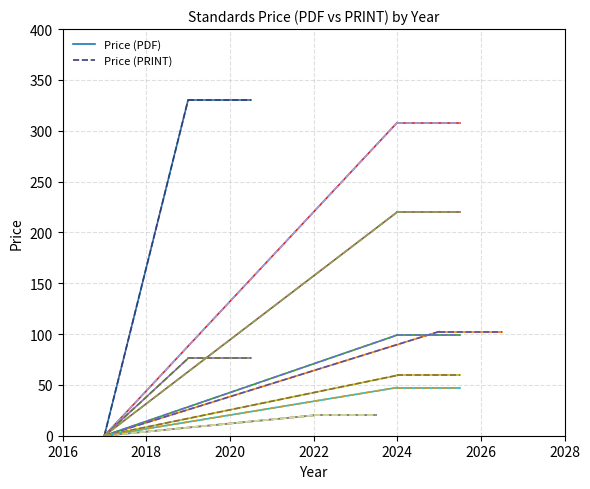

What is the value of the Price (PDF) point at the 2nd from the left?

330